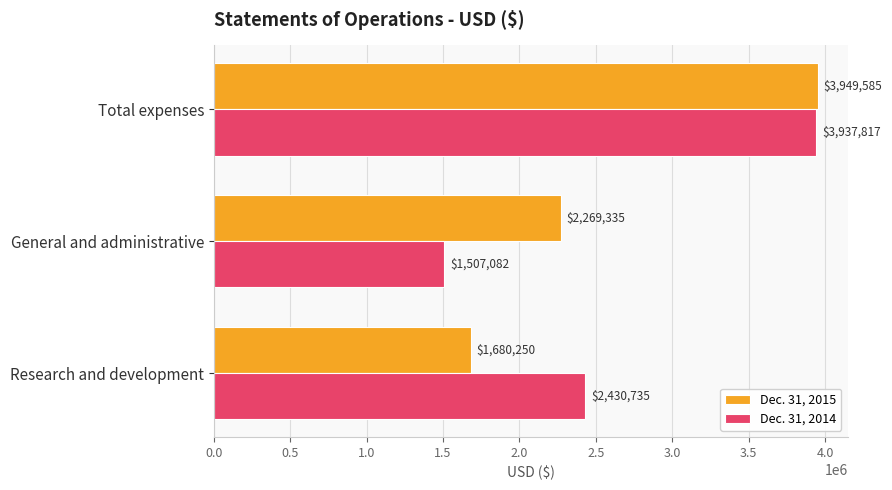

What is the average value of the Dec. 31, 2014 series?

2625211